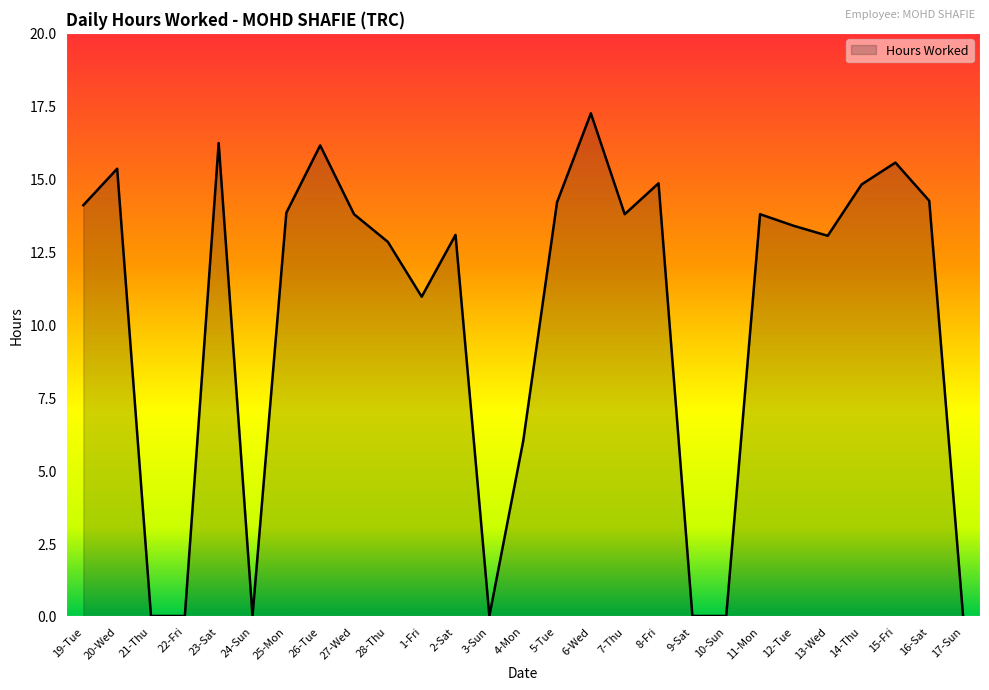

The value at 15-Fri is 24.3. True or false?

False